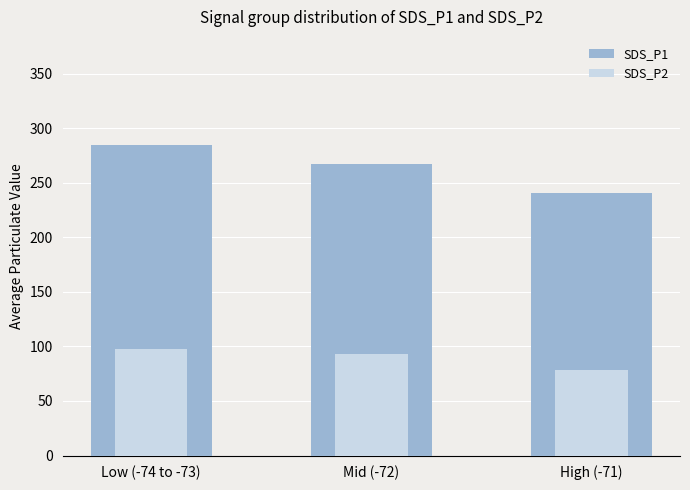

How many data points in SDS_P2 are above 93?

2